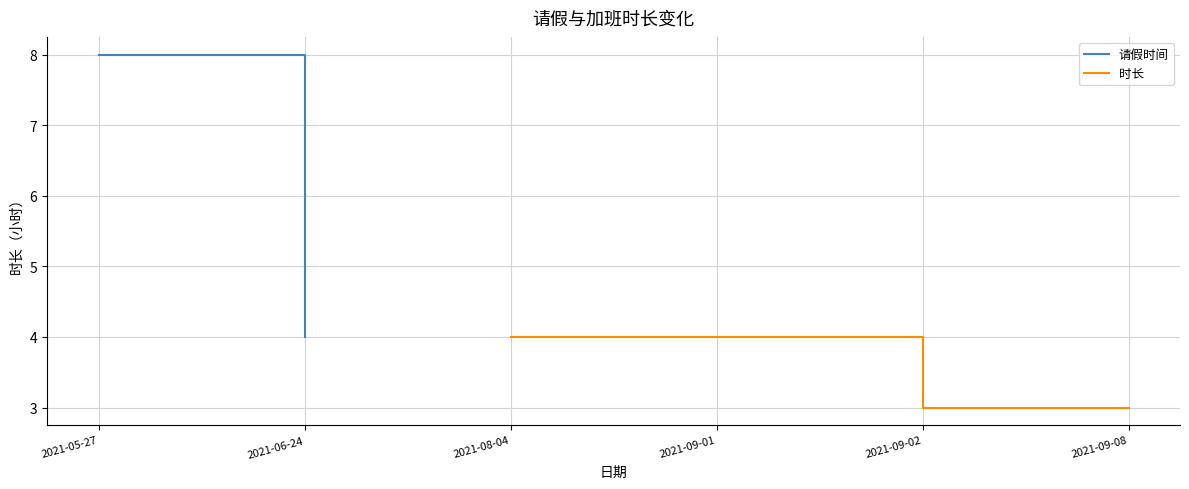

Is this an area chart (filled region under the line)?

No